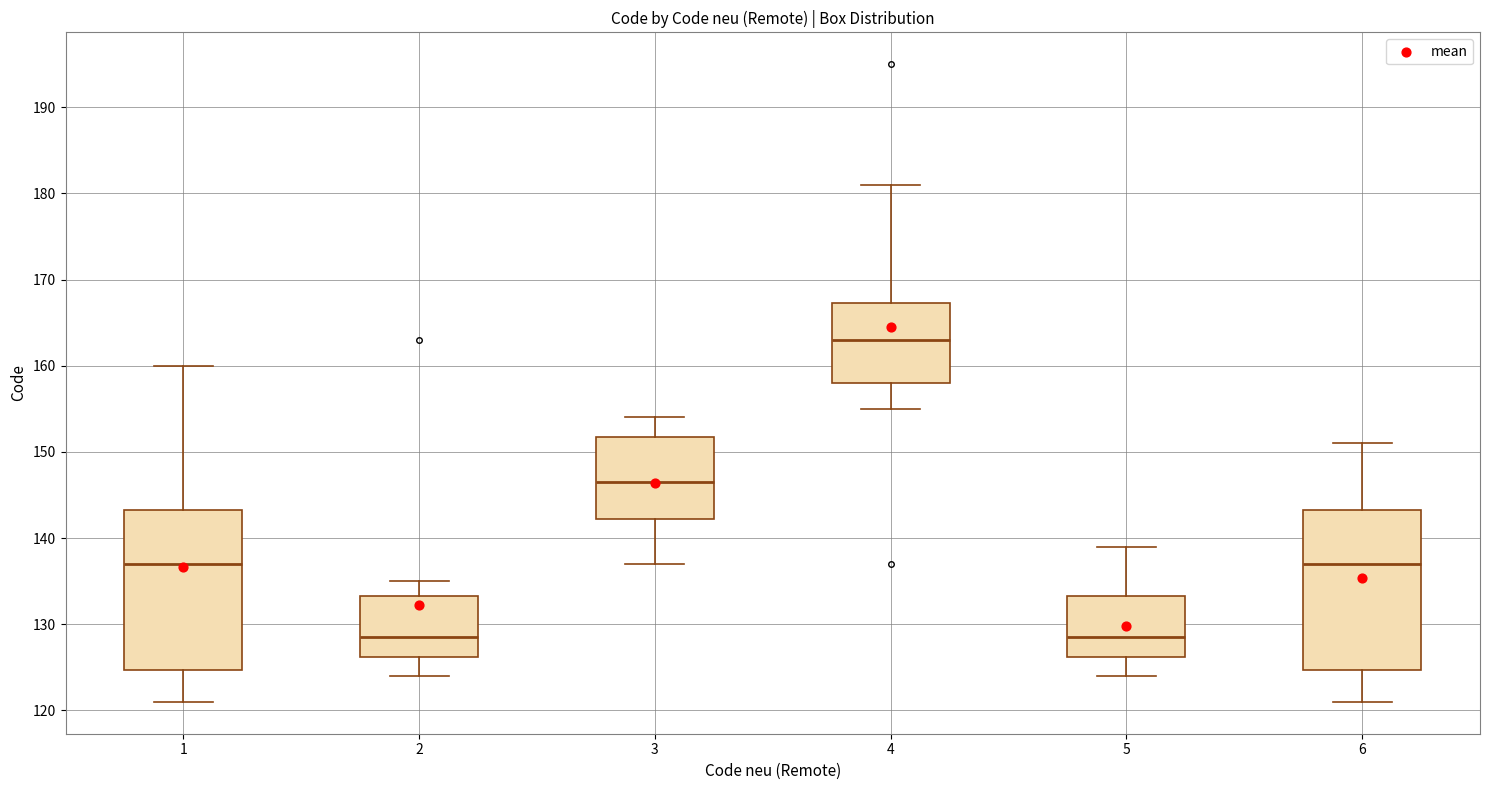

Reading left to right, transcribe this box plot: for each box, give where its median line is, the range the box spans, and where its two whiskers end, as read against the y-axis. The values are not printed on the chart, so give them approximately, as read against the axis.

1: median 137, box 125 to 143, whiskers 121 to 160
2: median 129, box 126 to 133, whiskers 124 to 135
3: median 147, box 142 to 152, whiskers 137 to 154
4: median 163, box 158 to 167, whiskers 155 to 181
5: median 129, box 126 to 133, whiskers 124 to 139
6: median 137, box 125 to 143, whiskers 121 to 151